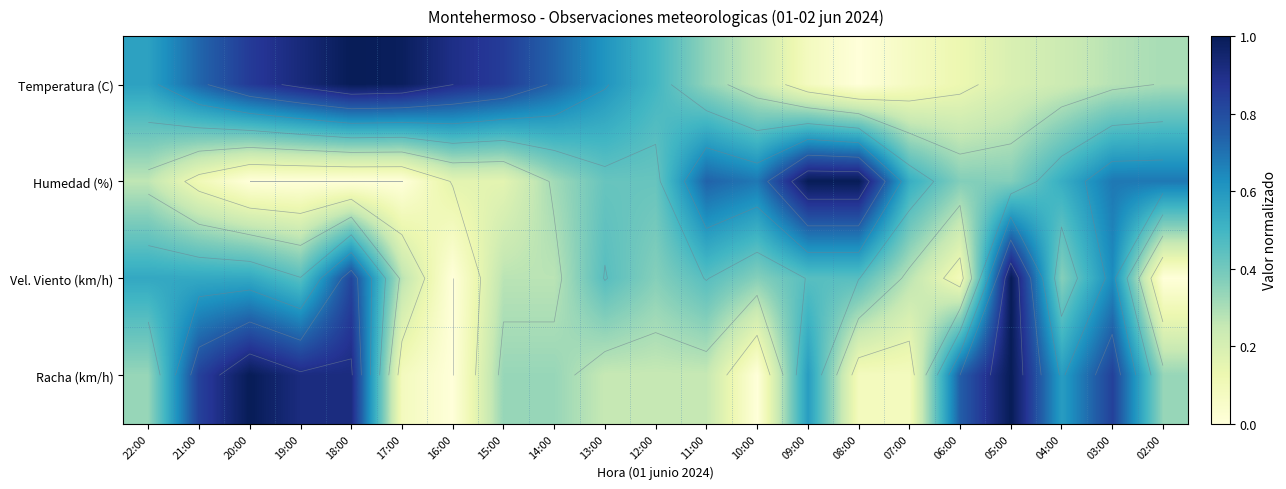

Is the value of Humedad (%) at 05:00 greater than the value of Racha (km/h) at 07:00?

Yes